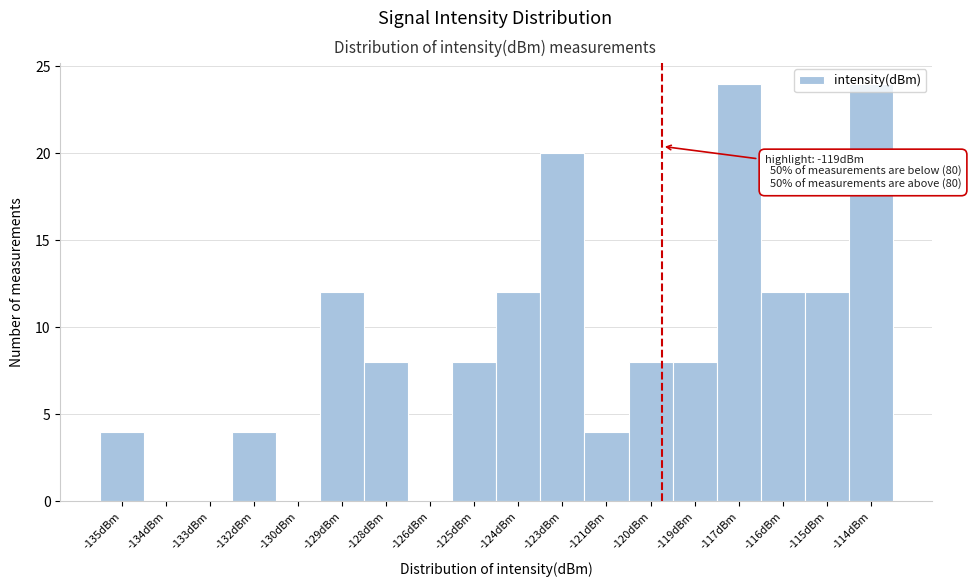

What is the maximum value shown in the chart?

24